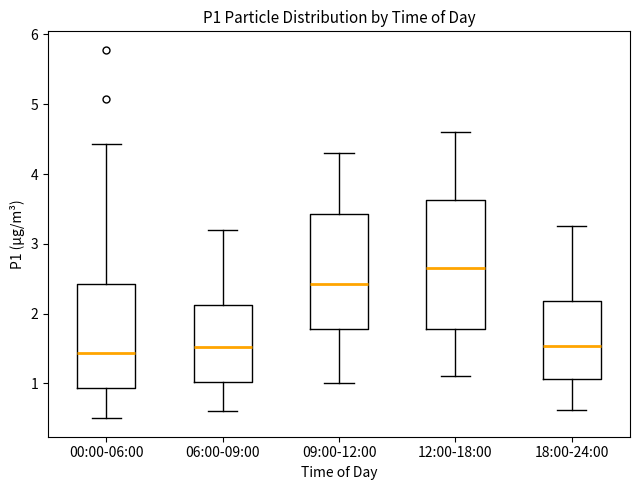

Comparing the boxes themselves (not the whiskers), which one is the tallest?

12:00-18:00